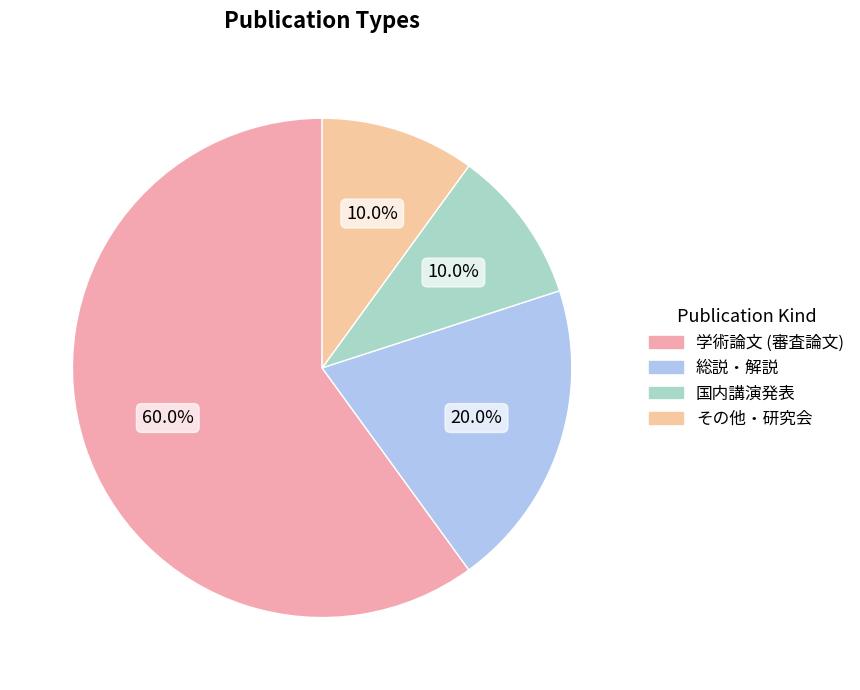

The 国内講演発表 slice represents 10% of the pie. True or false?

True